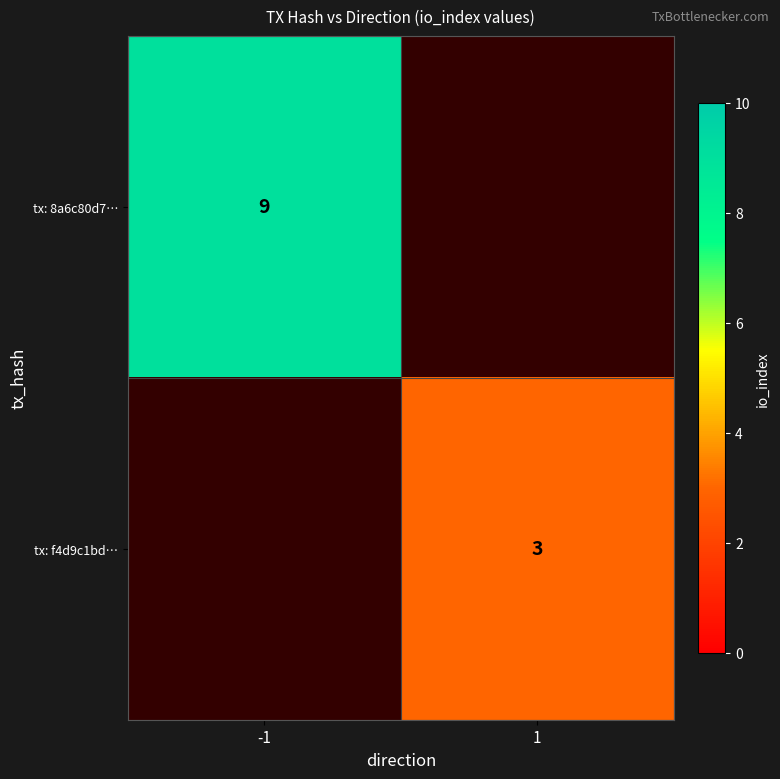

Is it true that tx: 8a6c80d7… equals 14 at -1?

False